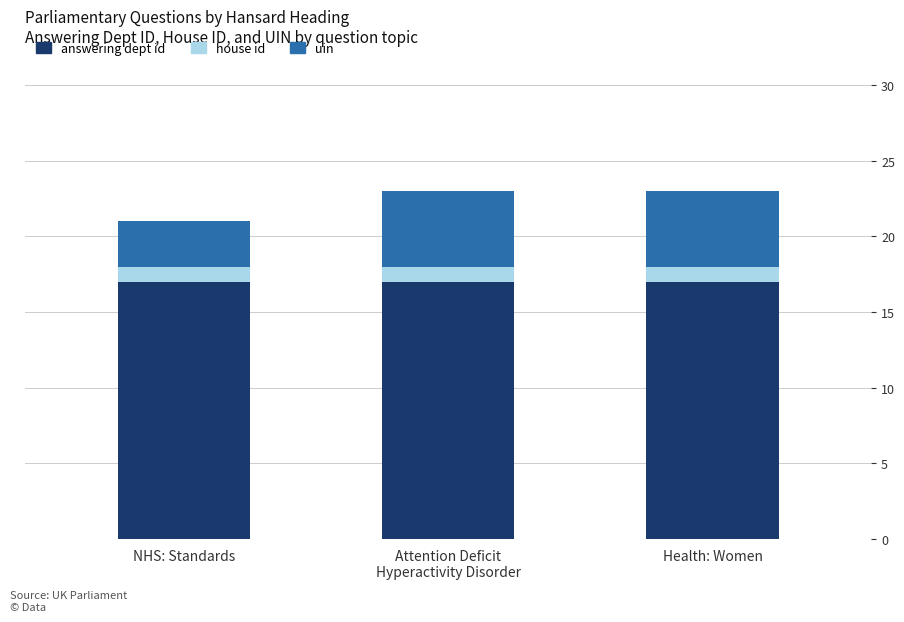

What is the minimum value for answering dept id?

17